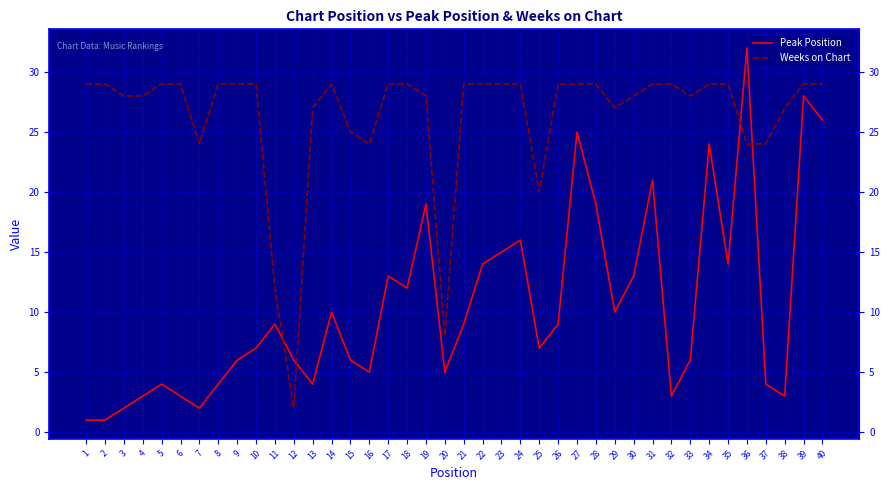

What is the spread (max minus min) of values at 18?

17